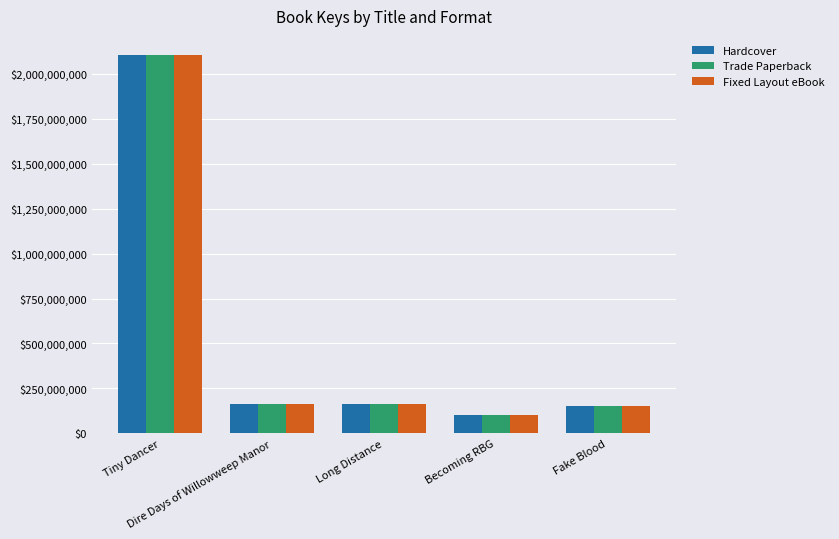

How many series are shown in this chart?

3